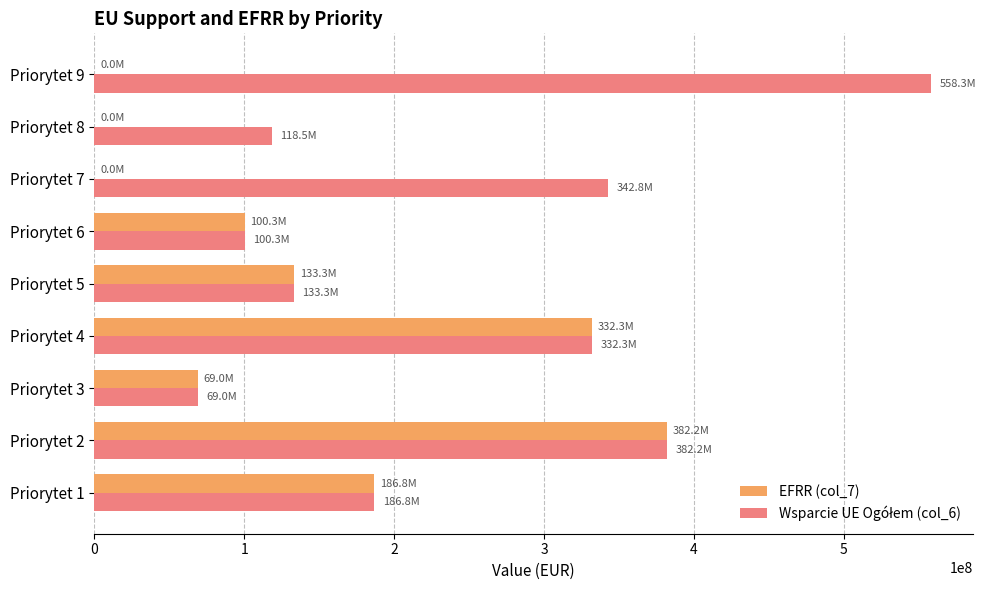

The value of EFRR (col_7) at Priorytet 7 is 169702000. True or false?

False